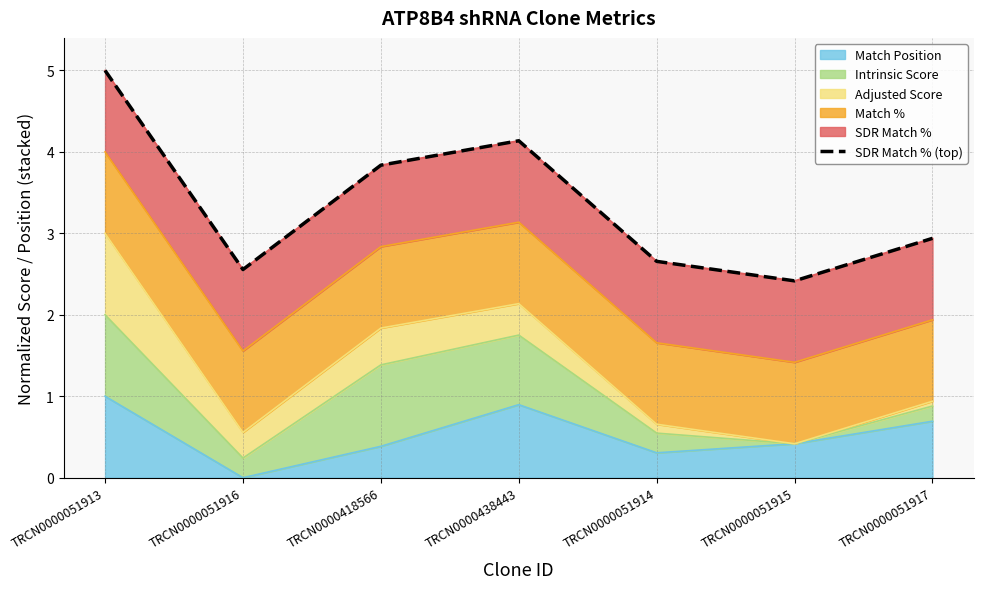

True or false: the data has more than 0 interior local peaks.

True